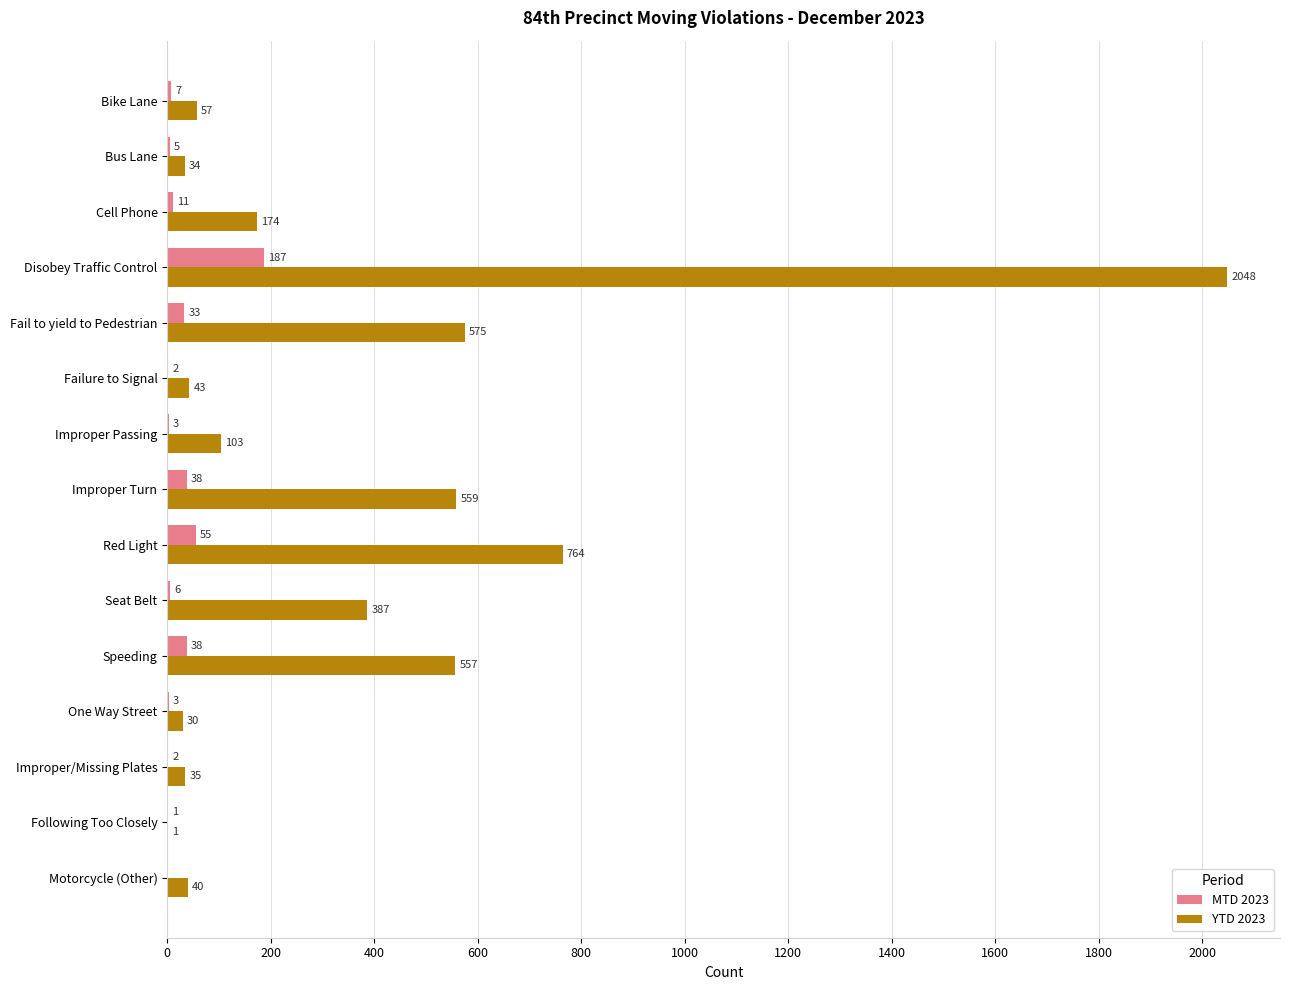

True or false: YTD 2023 has a value of 43 at Failure to Signal.

True